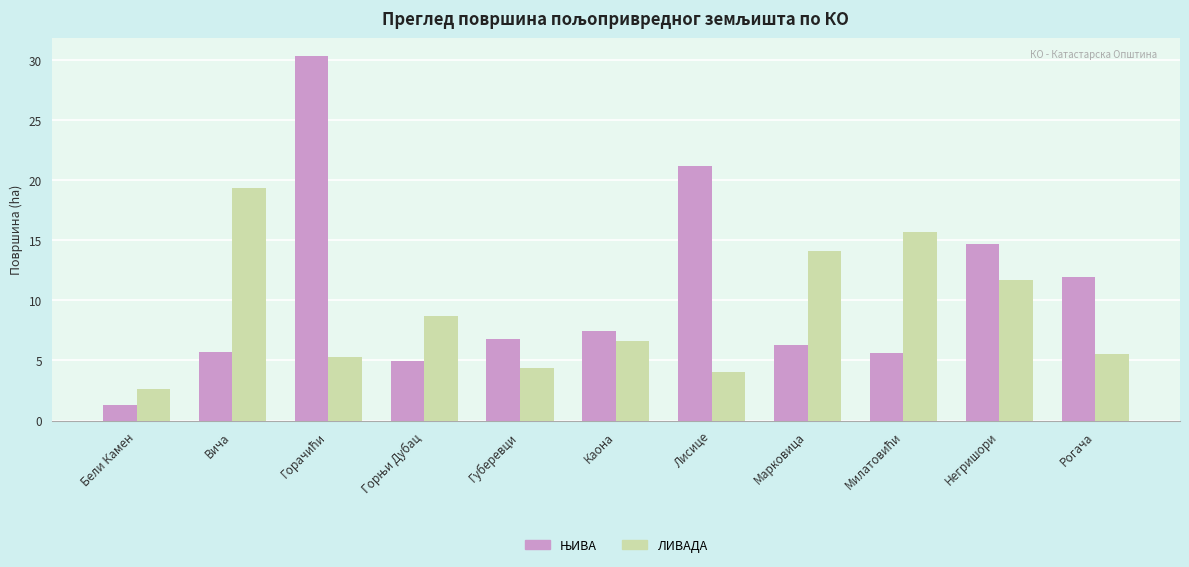

What is the total value across all series at Каона?

14.0